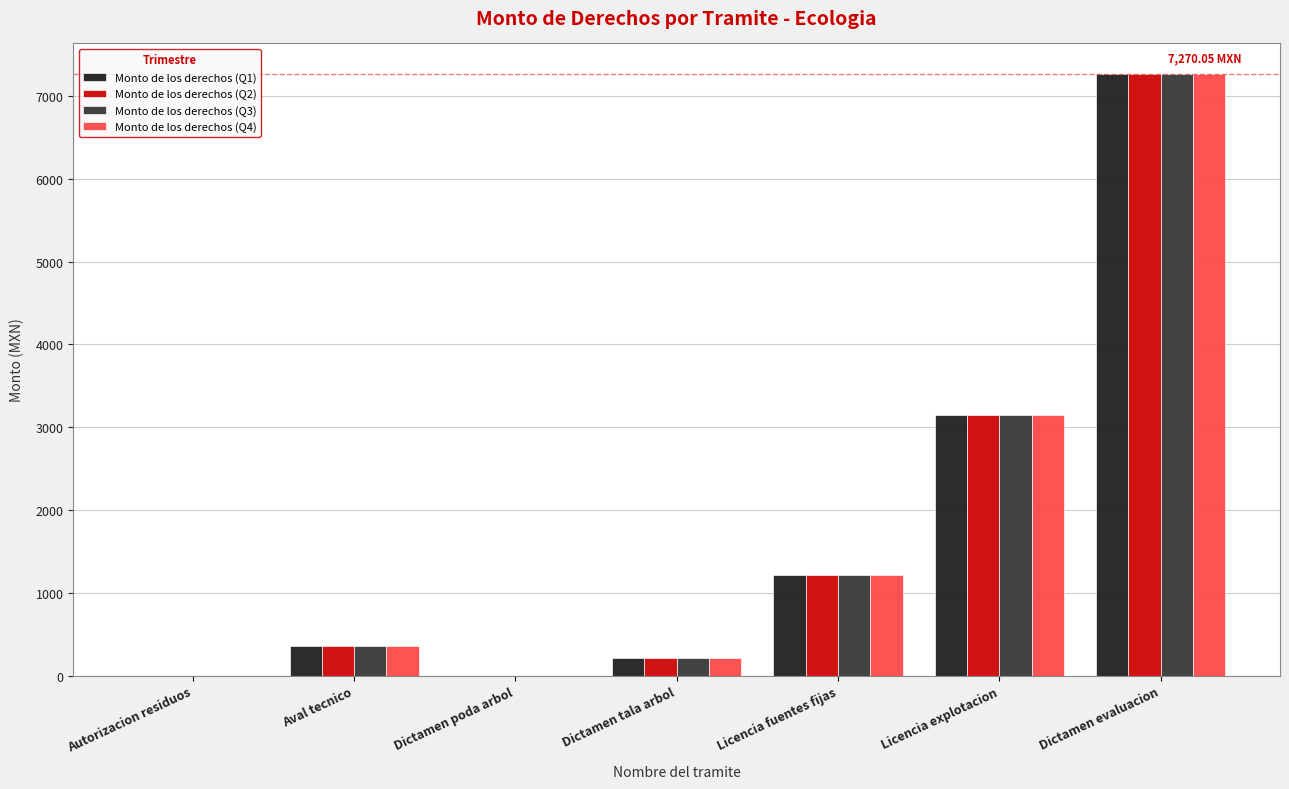

At which label does Monto de los derechos (Q4) reach its peak?

Dictamen evaluacion